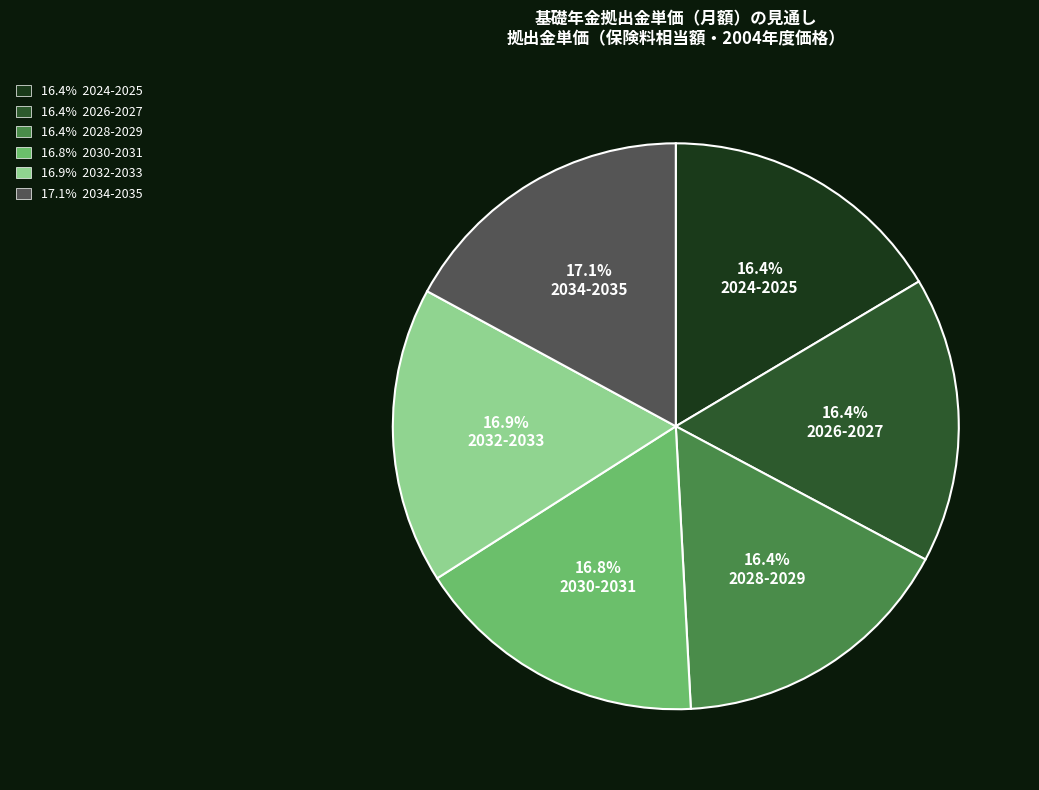

Does any single category account for the majority?

No